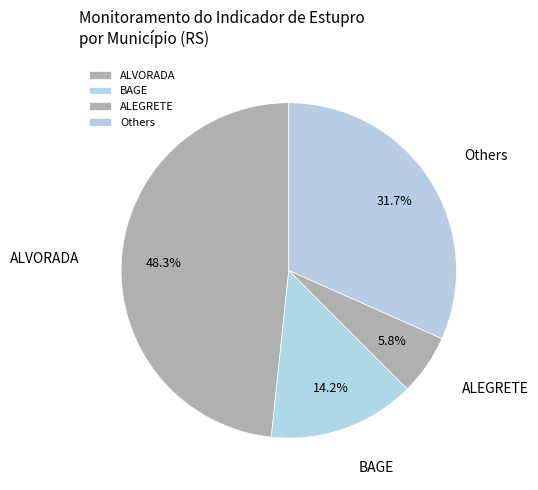

Which category has the biggest portion of the pie?

ALVORADA